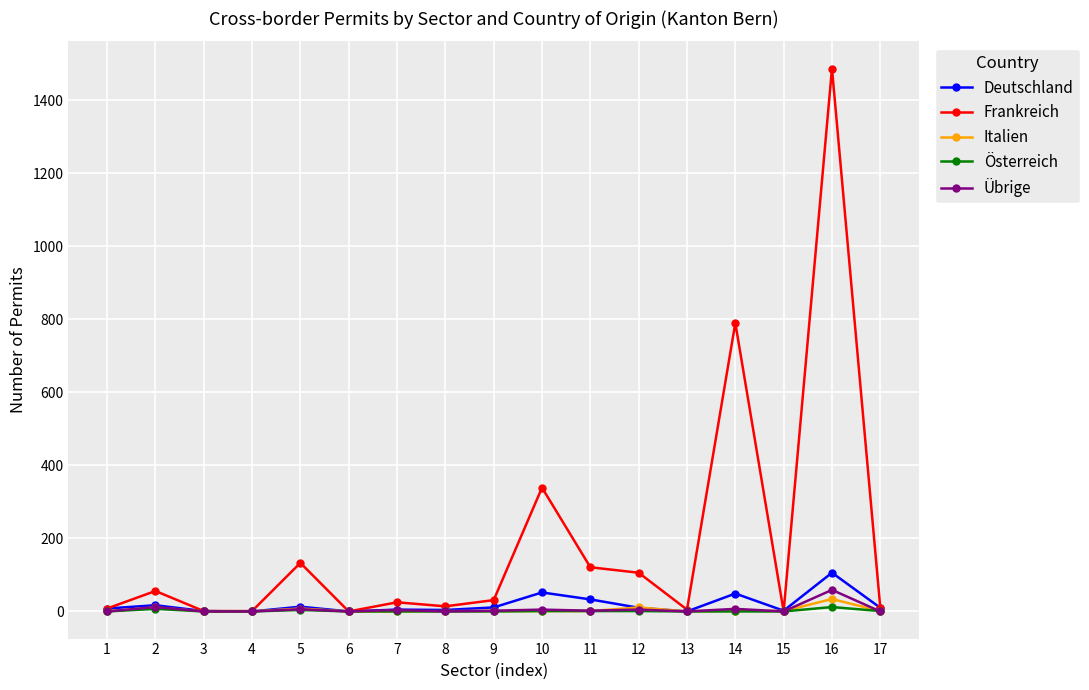

True or false: Italien has more than 2 interior local peaks.

True